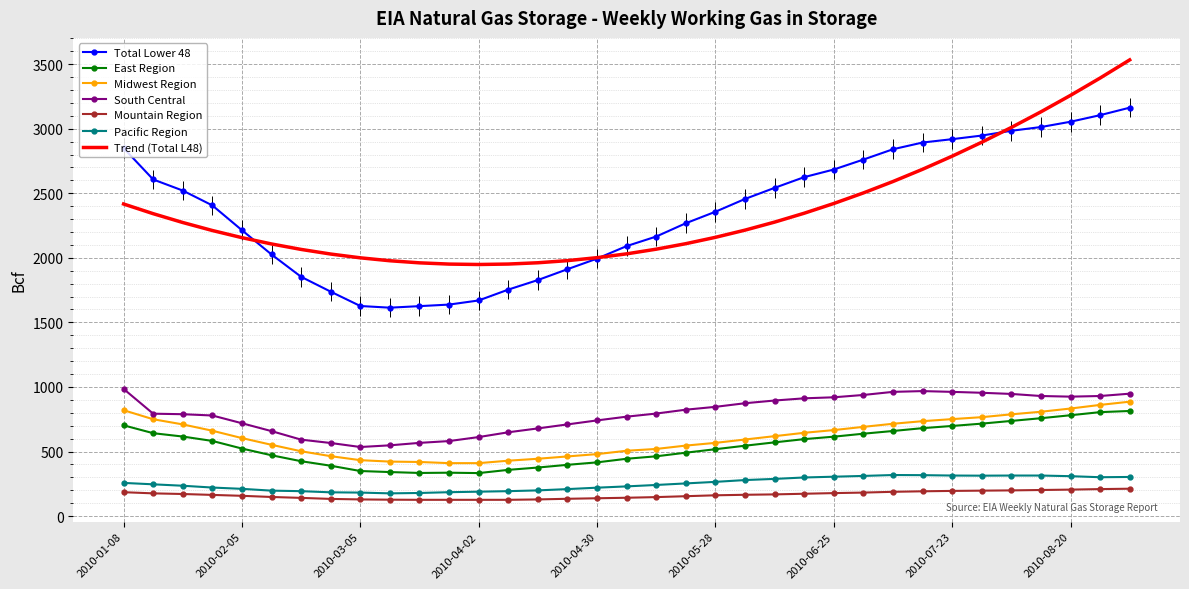

Which series has the widest spread of values?

Total Lower 48